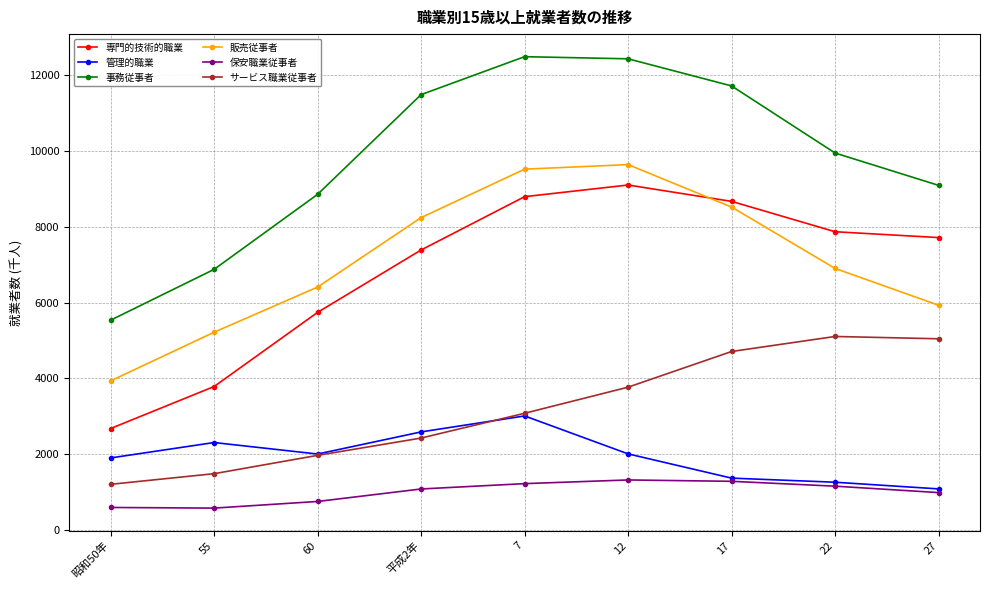

Which series has the largest total across all categories?

事務従事者